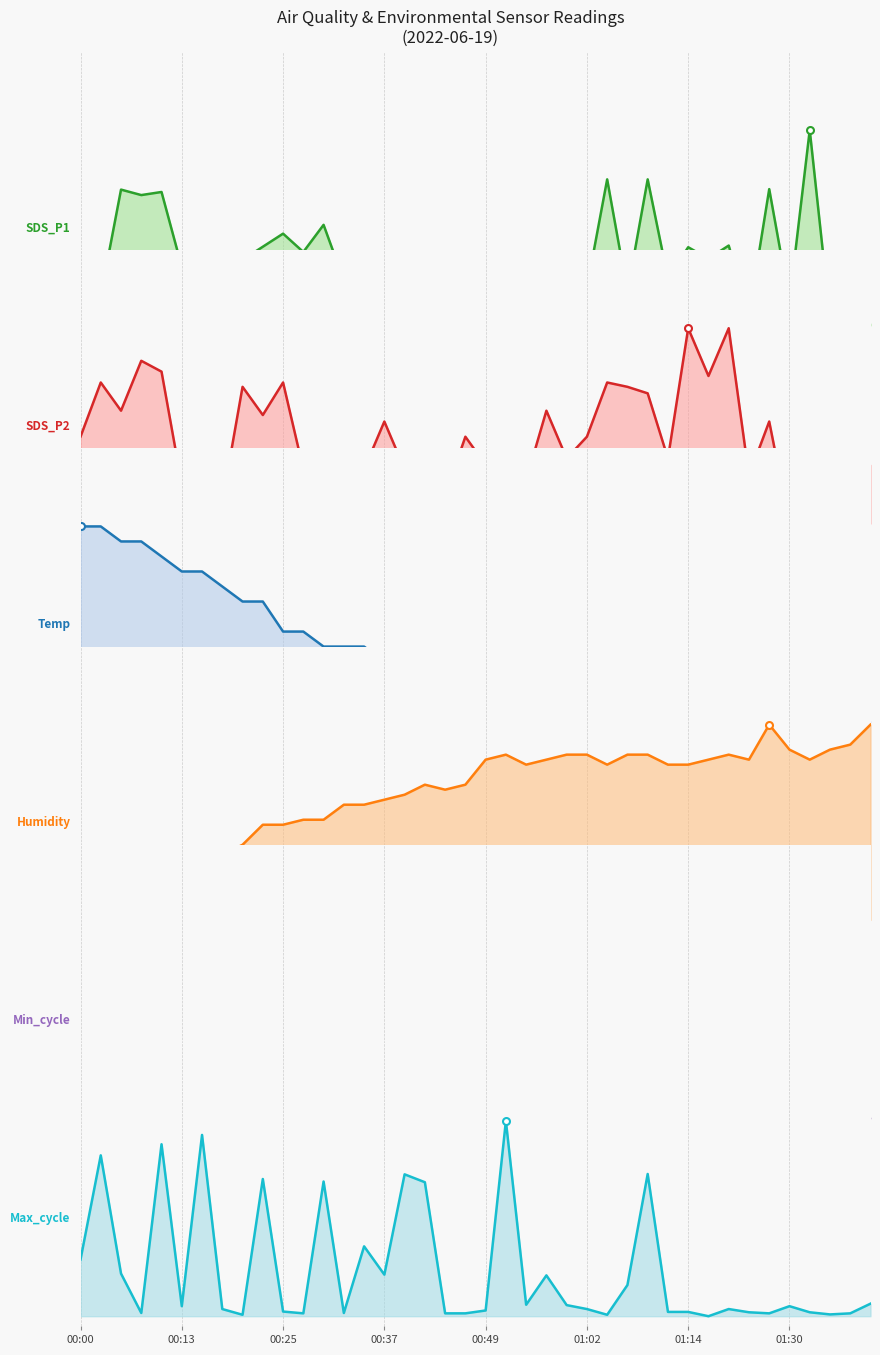

How many positive values does the Temp series have?

39